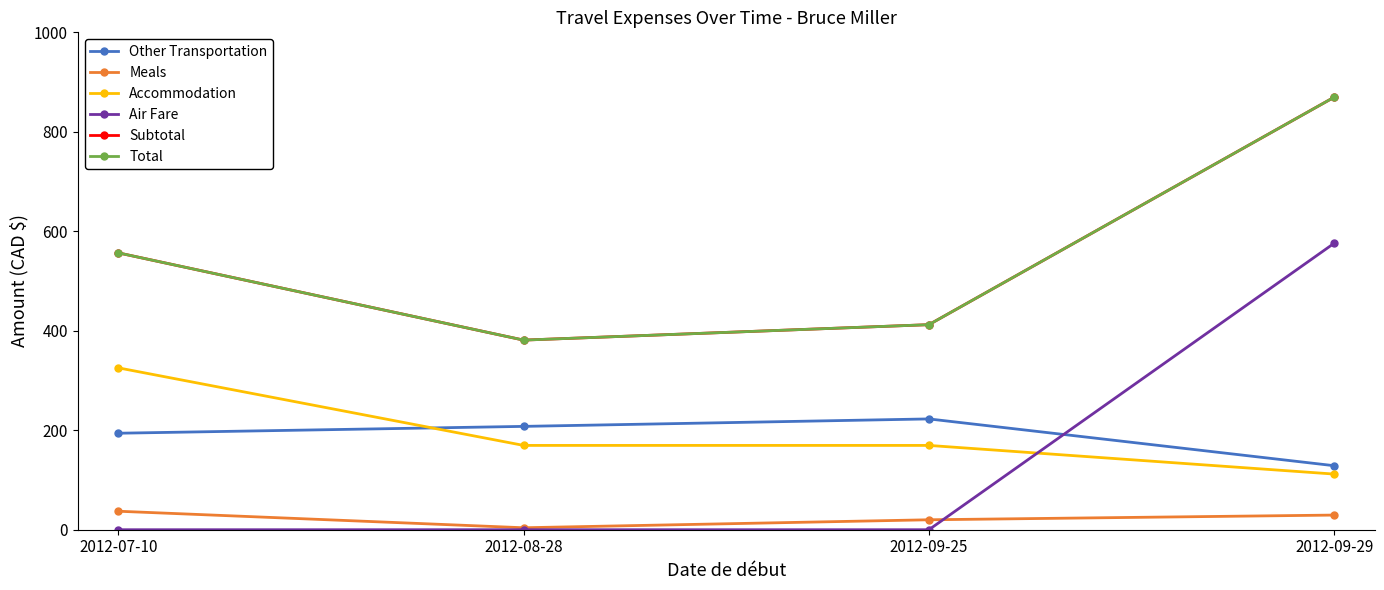

Is this an area chart (filled region under the line)?

No